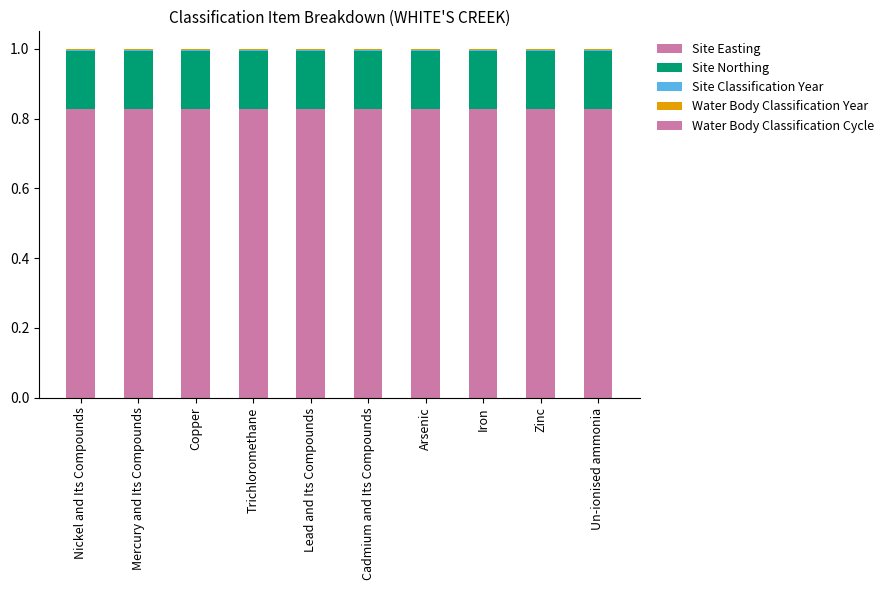

What position from the left is Cadmium and Its Compounds?

6